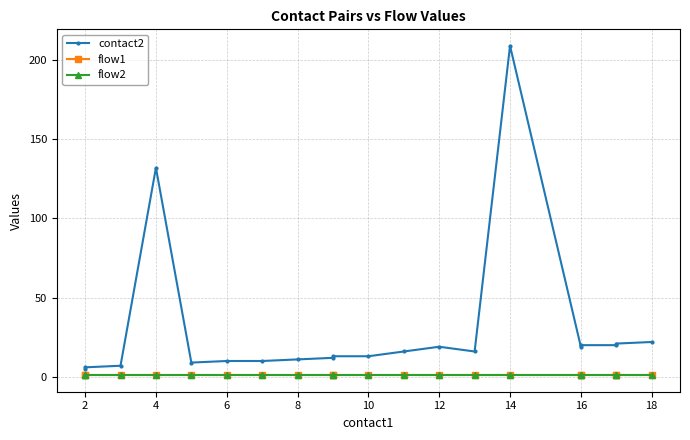

Which label corresponds to the largest value in the chart?

14